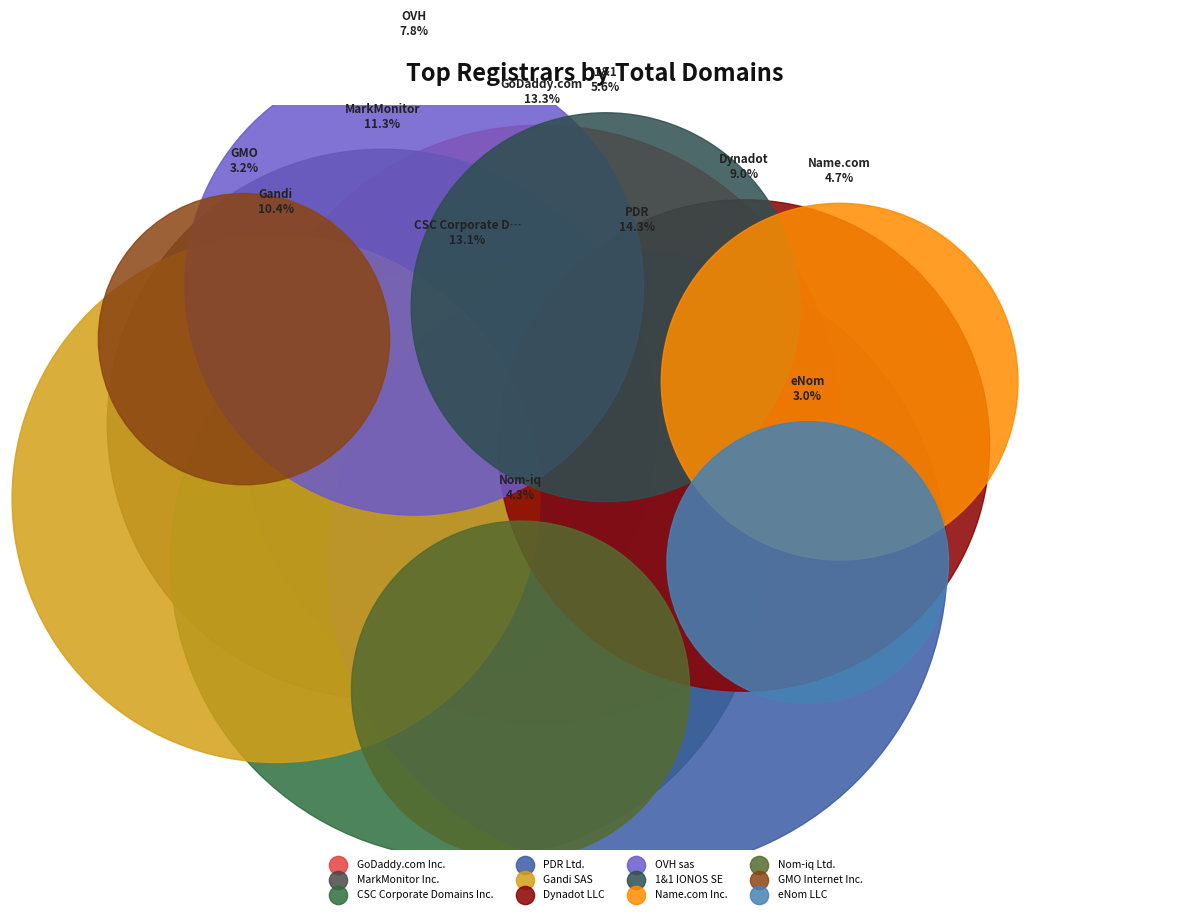

Which category has the smallest portion of the pie?

eNom LLC